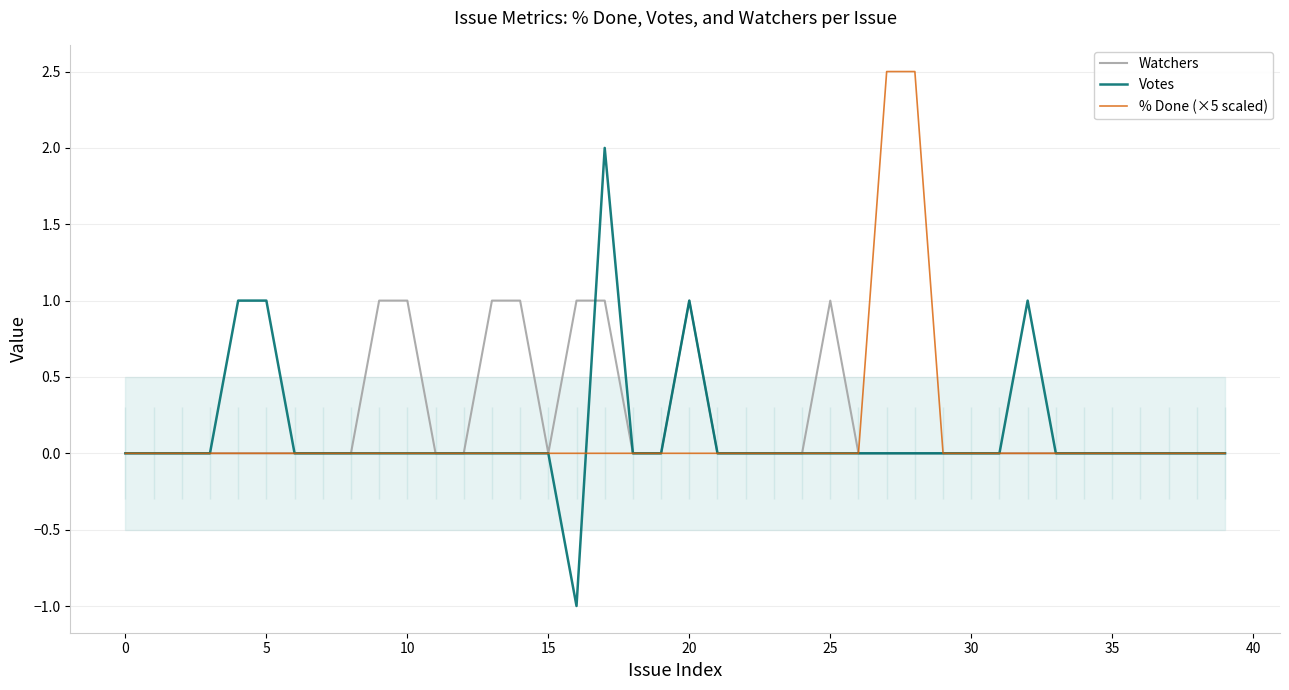

At which category is the sum across all series the highest?

17